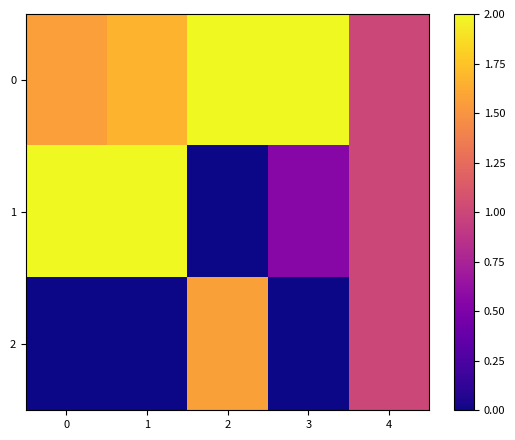

Between 1 and 3, which is larger?

3